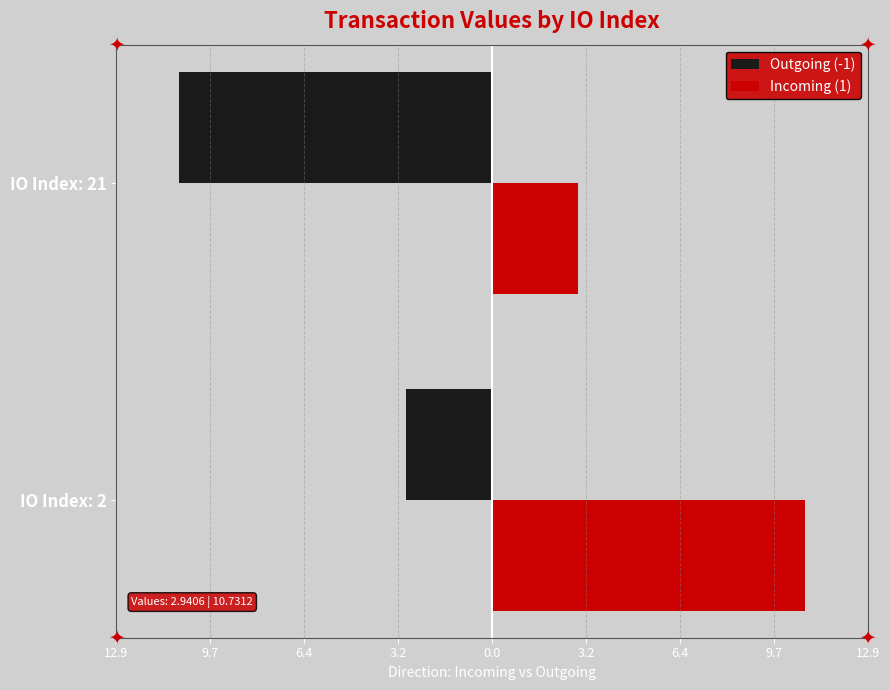

What are all the series names shown in the legend?

Outgoing (-1), Incoming (1)